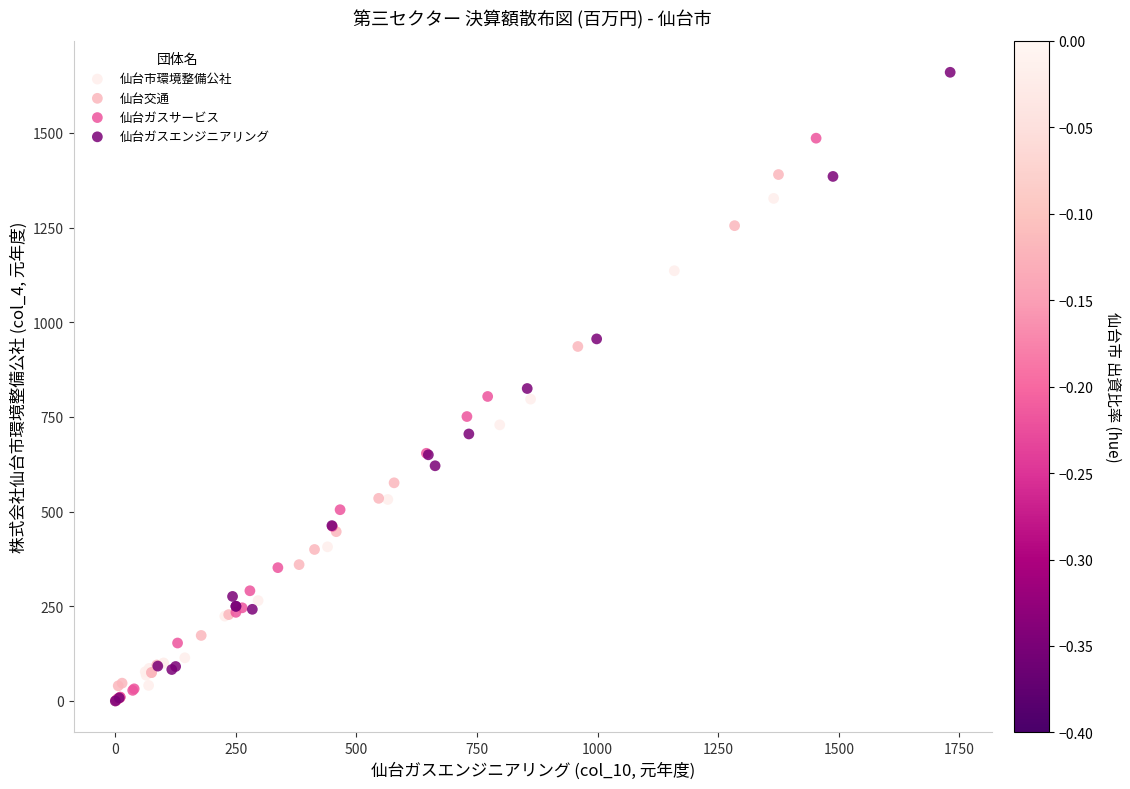

Which series reaches the maximum Y coordinate?

仙台ガスエンジニアリング